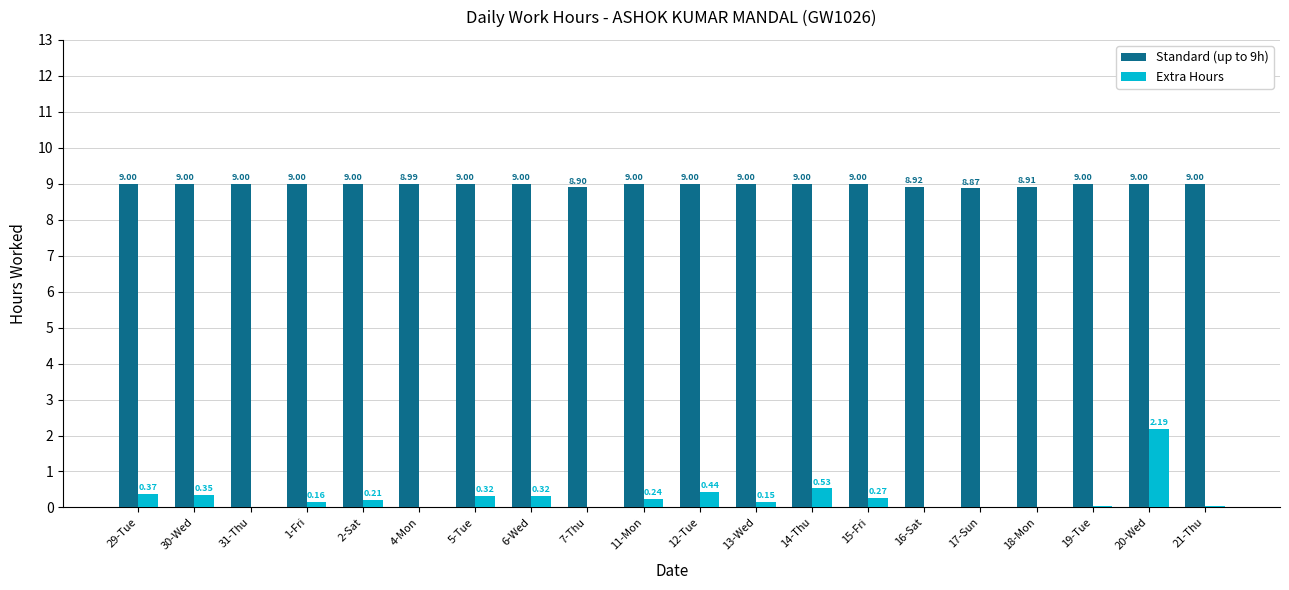

Which series has the largest total across all categories?

Standard (up to 9h)